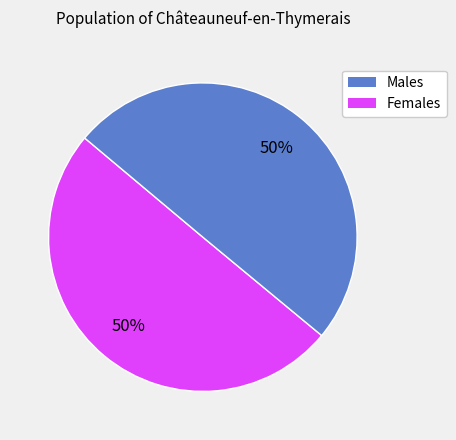

To the nearest percent, what is the average slice percentage?

50%